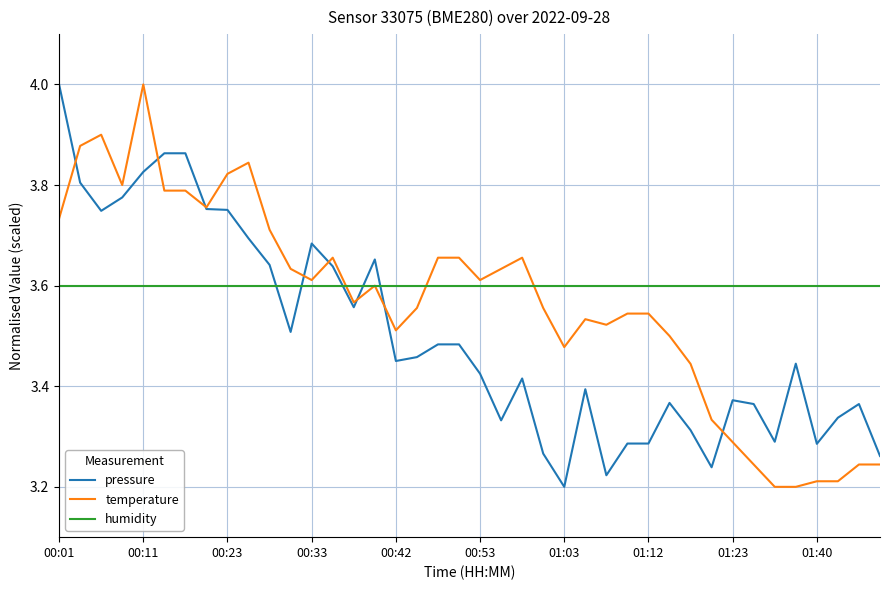

True or false: pressure and humidity intersect in this chart.

True